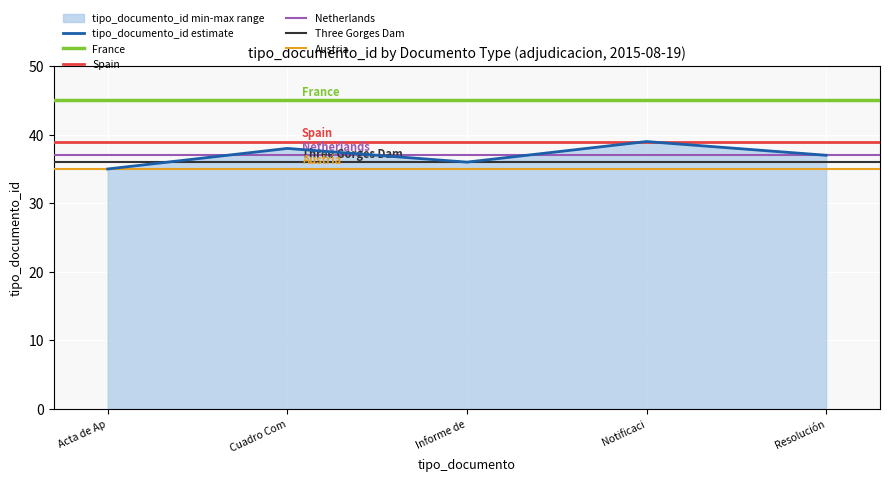

Reading left to right, extract all data points from this chart.

35	38	36	39	37